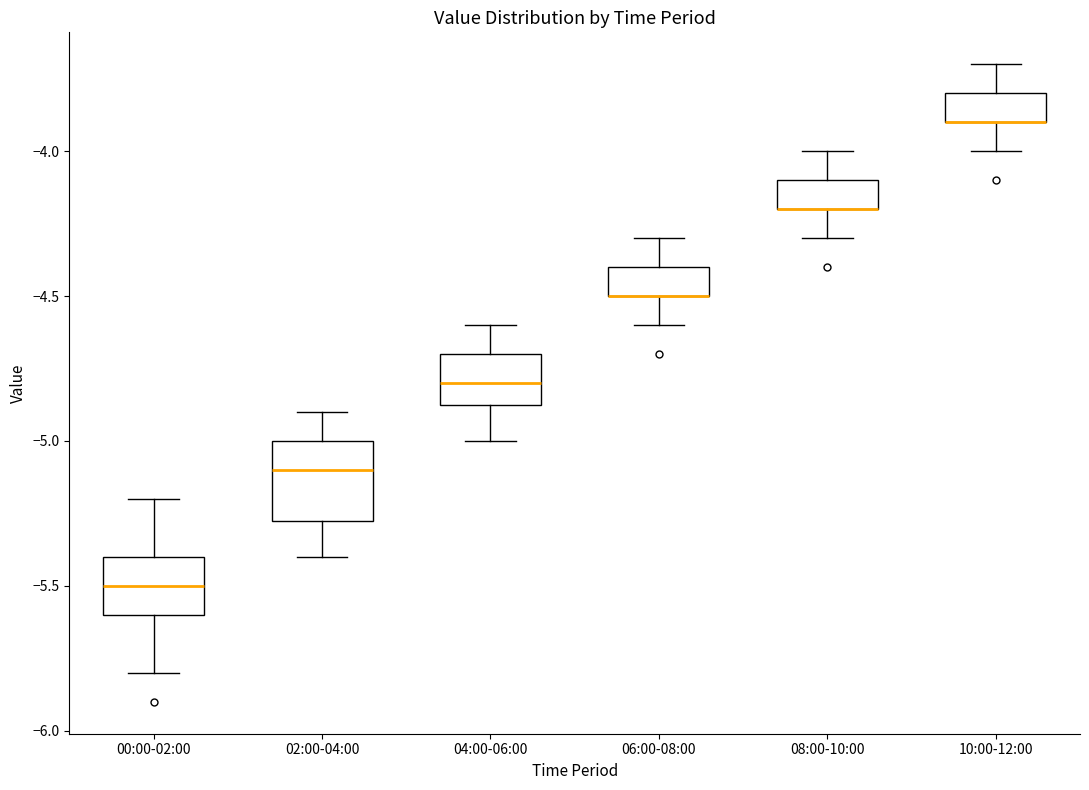

Where does the upper whisker of the box for 06:00-08:00 end on the y-axis? The values are not printed on the chart, so give them approximately, as read against the axis.

-4.30